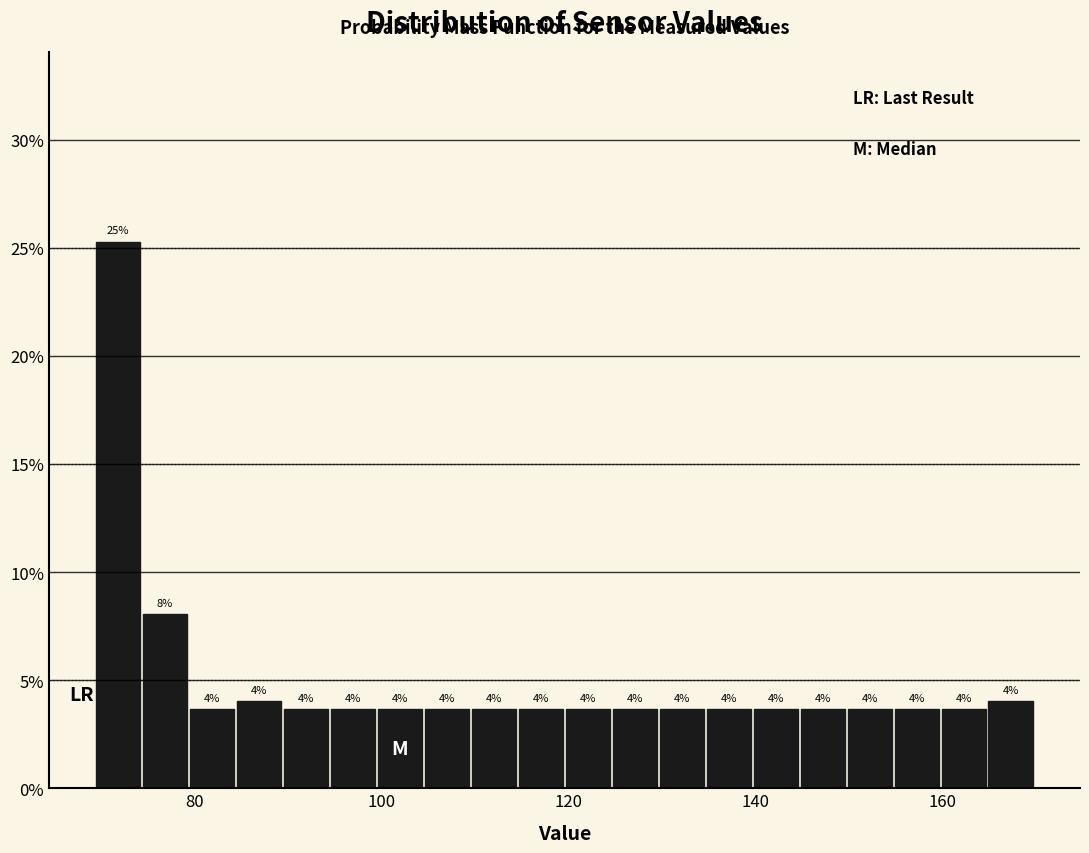

Around what value on the x-axis is the tallest bar? Give the approximate position of its centre, as read against the axis.

72